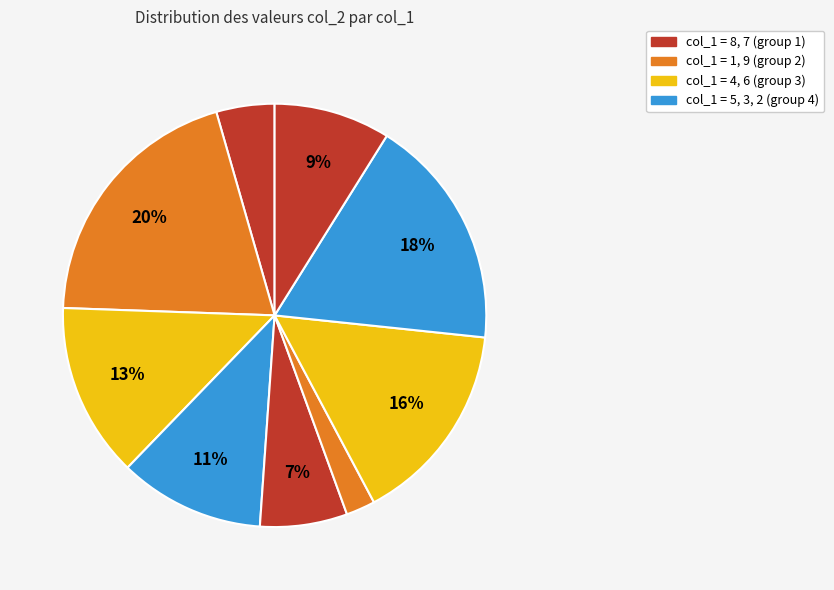

How many segments does this pie chart have?

9